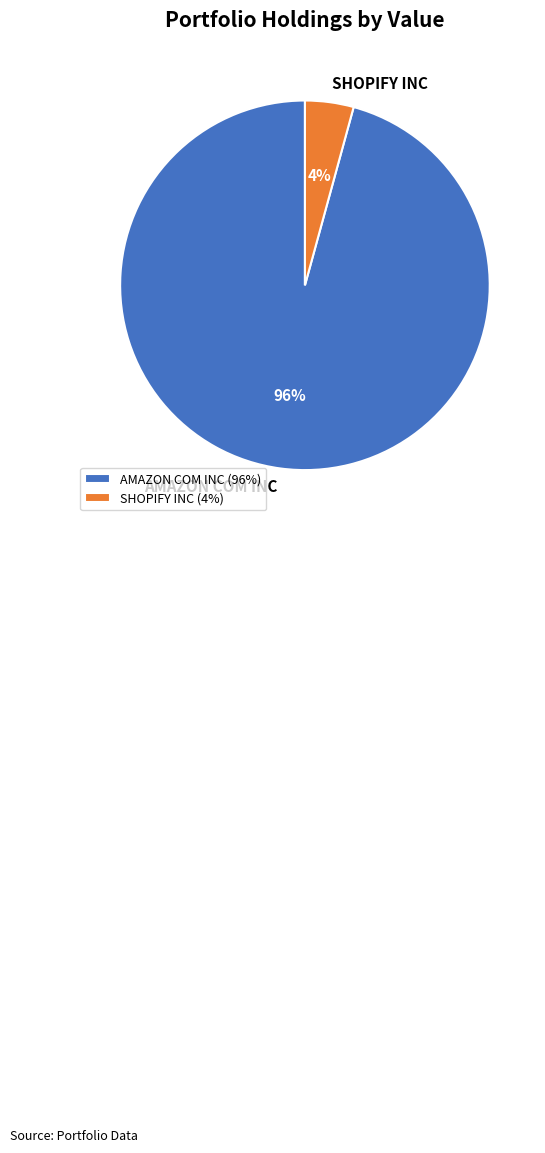

Which category has the smallest portion of the pie?

SHOPIFY INC